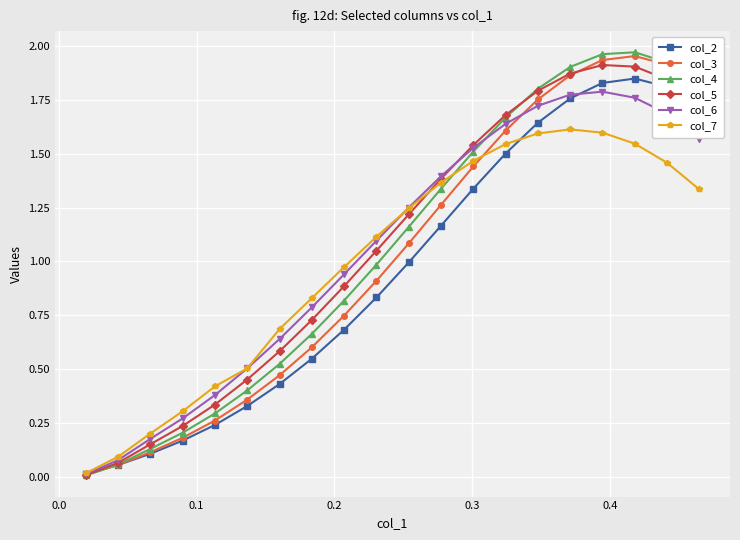

Does the chart display data point markers on the line(s)?

Yes